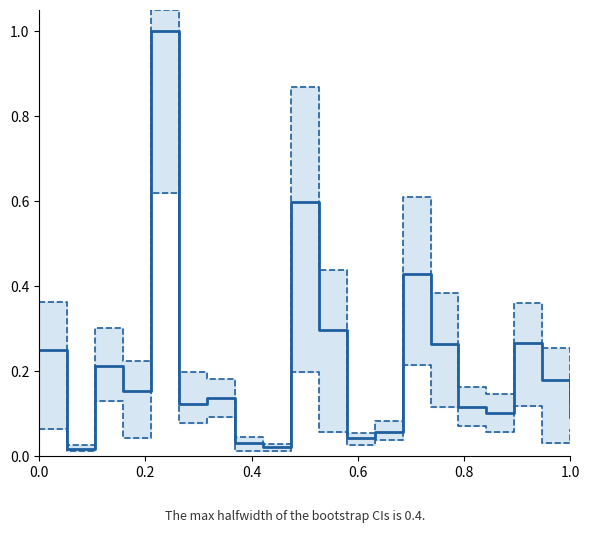

How many distinct data groups are displayed?

3